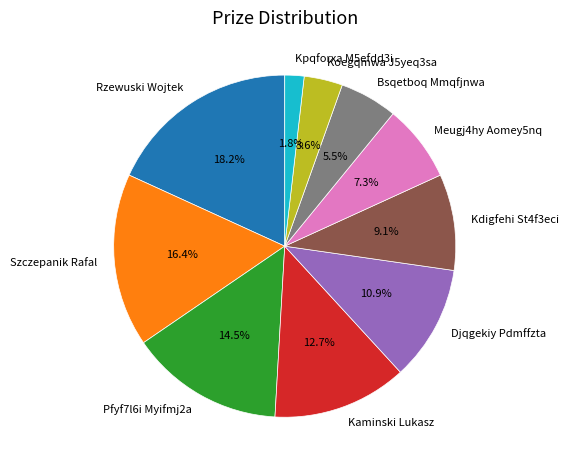

Between Djqgekiy Pdmffzta and Kpqforxa M5efdd3i, which is larger?

Djqgekiy Pdmffzta